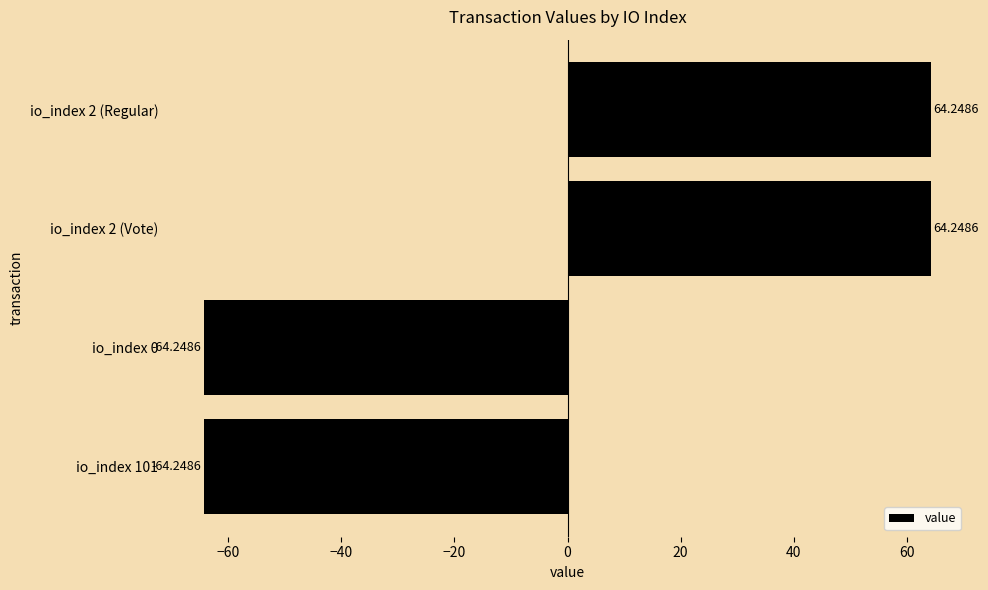

How many negative values are there?

2